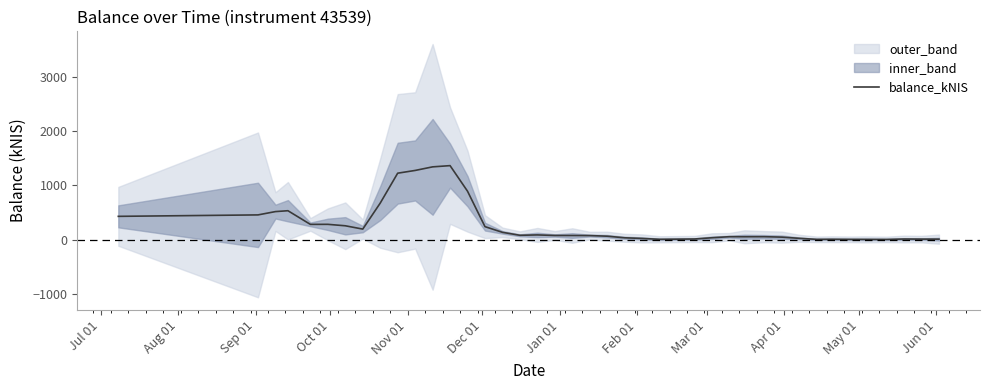

What is the highest value of the balance_kNIS series?

1365.8